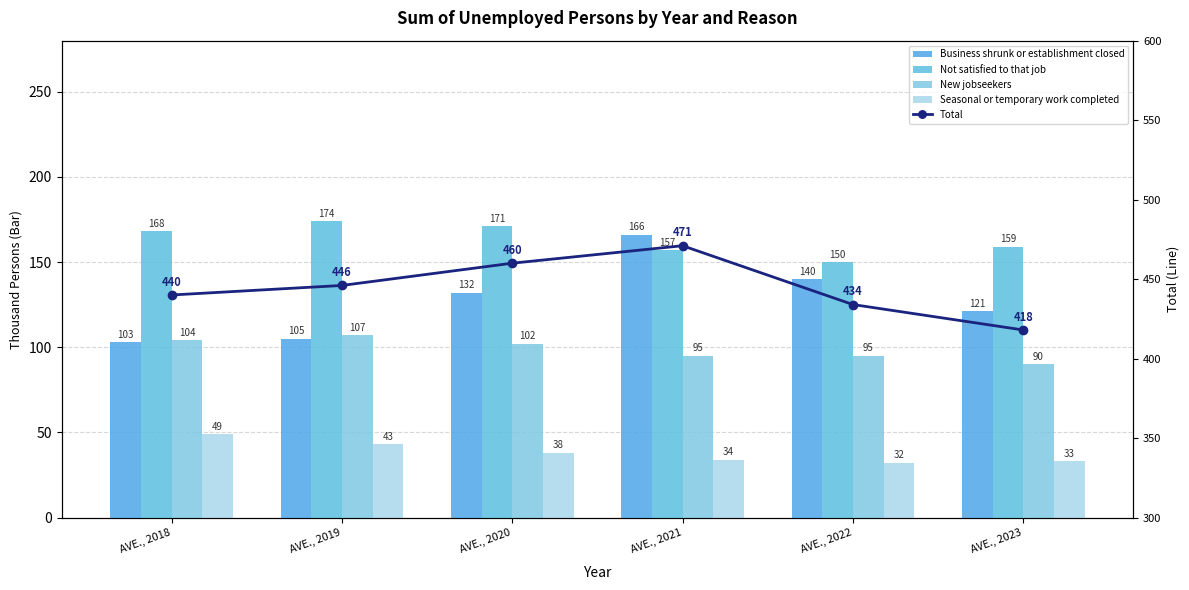

What are all the series names shown in the legend?

Business shrunk or establishment closed, Not satisfied to that job, New jobseekers, Seasonal or temporary work completed, Total